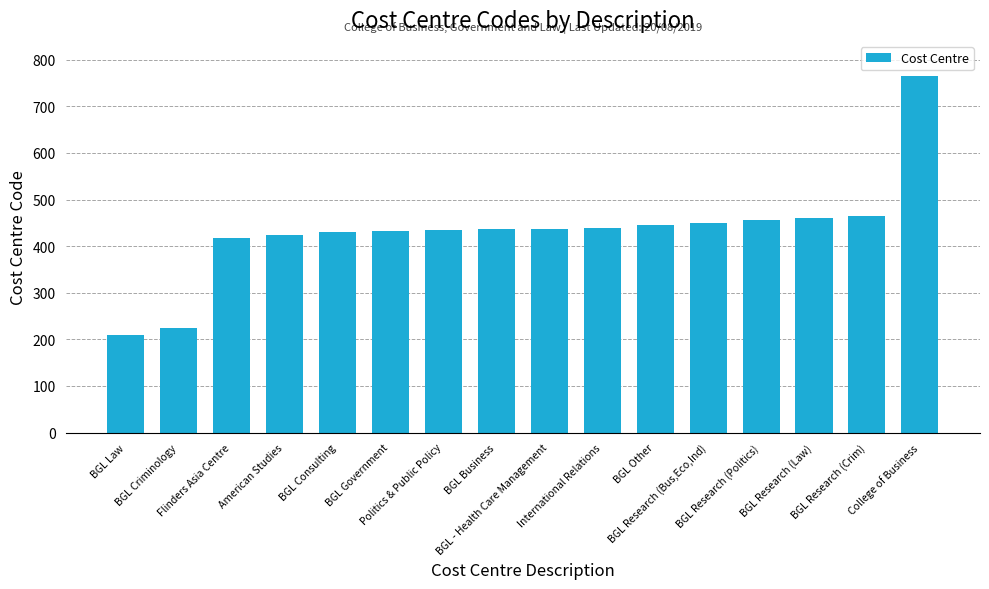

How many values are below 437?

8